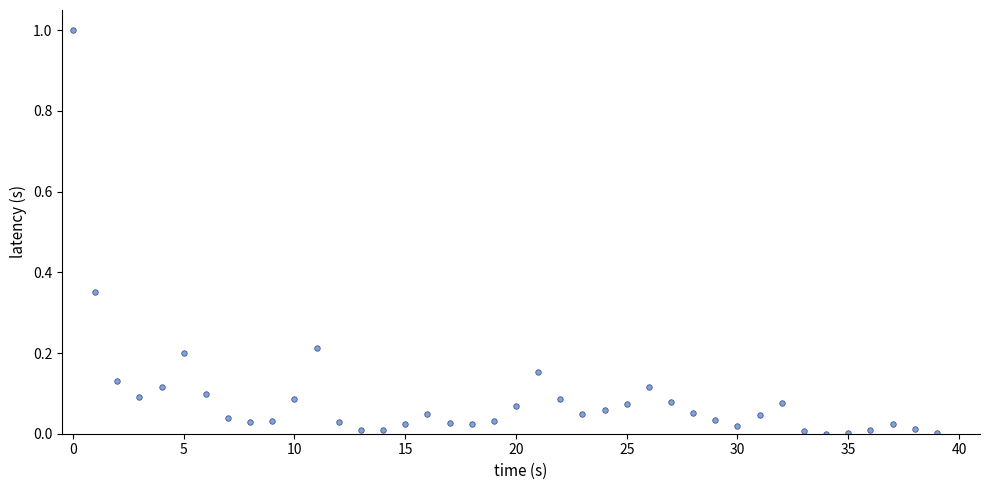

What is the range of Y values (max minus min)?

1.0